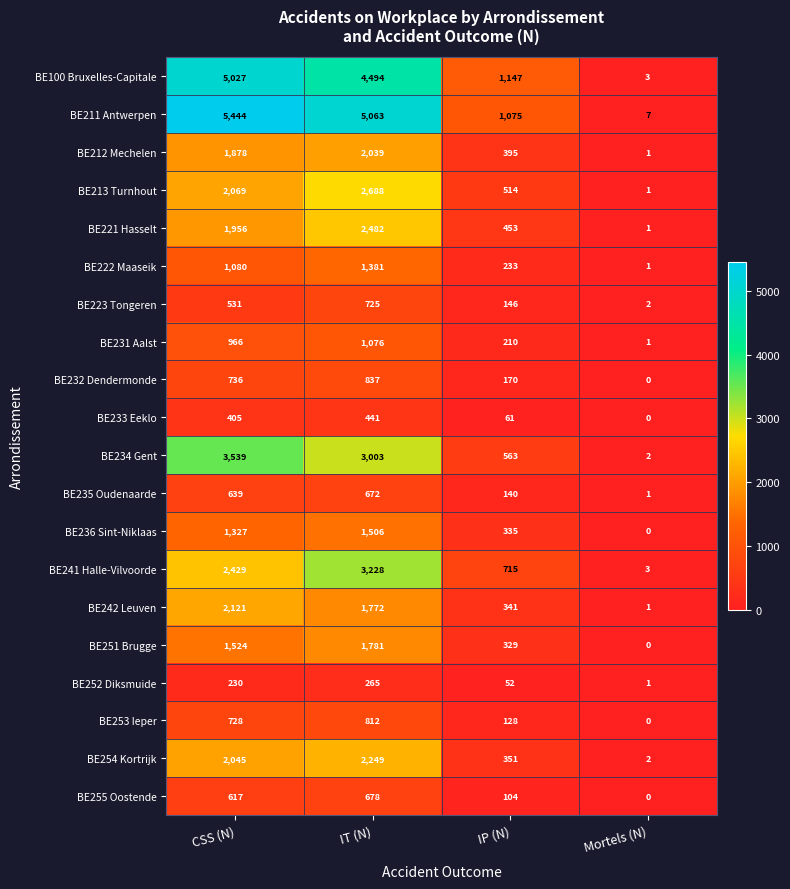

At which label is BE241 Halle-Vilvoorde closest to 1615?

CSS (N)